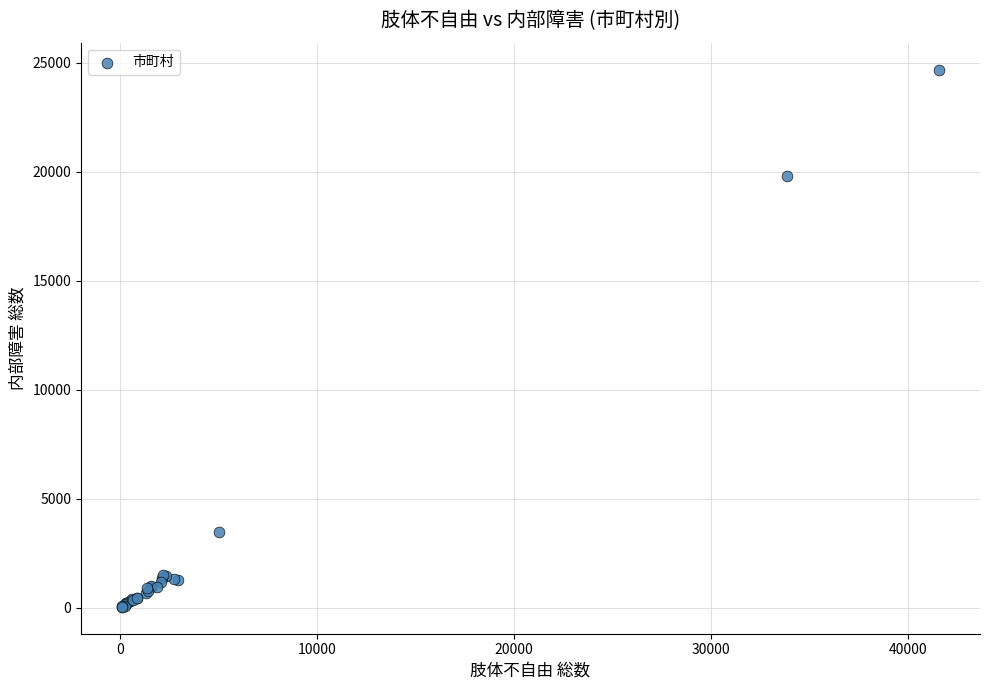

What Y value in the scatter plot is closest to 12368?

19795